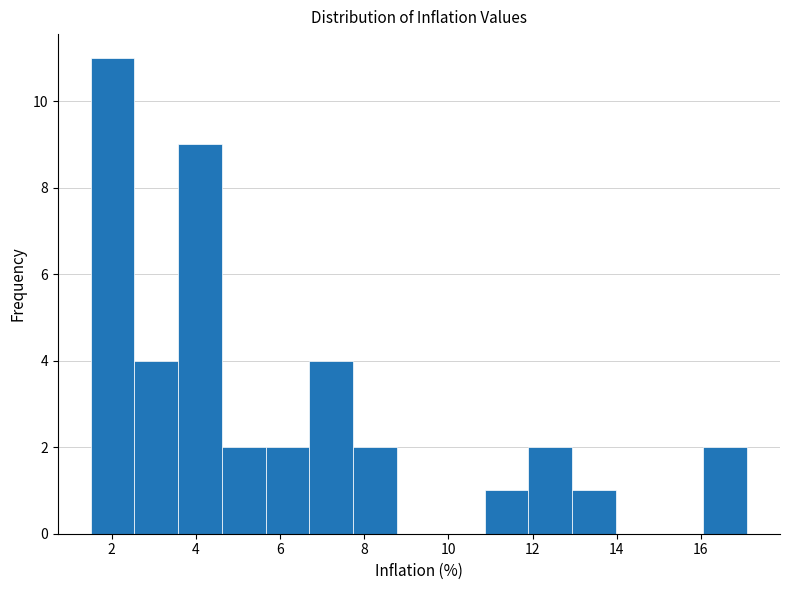

Which range on the x-axis has the tallest bar?

1.50 to 2.54